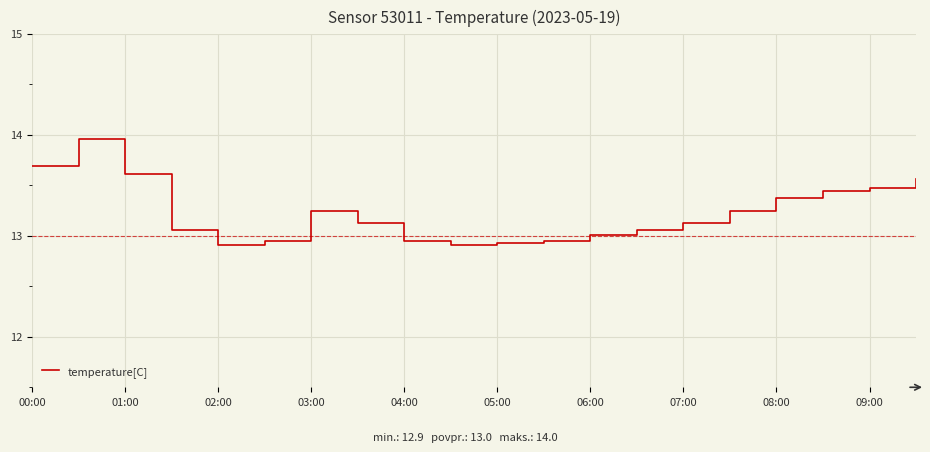

Does the chart have visible grid lines?

Yes